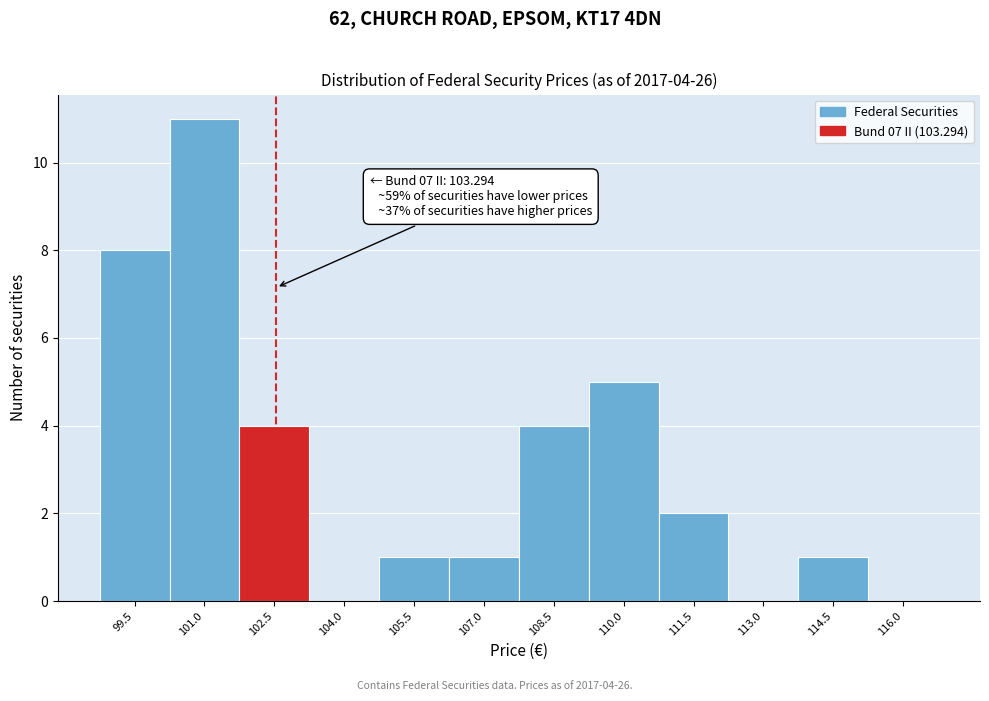

Reading right to left, what are all the values shown in this chart?

116.0=0	114.5=1	113.0=0	111.5=2	110.0=5	108.5=4	107.0=1	105.5=1	104.0=0	102.5=4	101.0=11	99.5=8